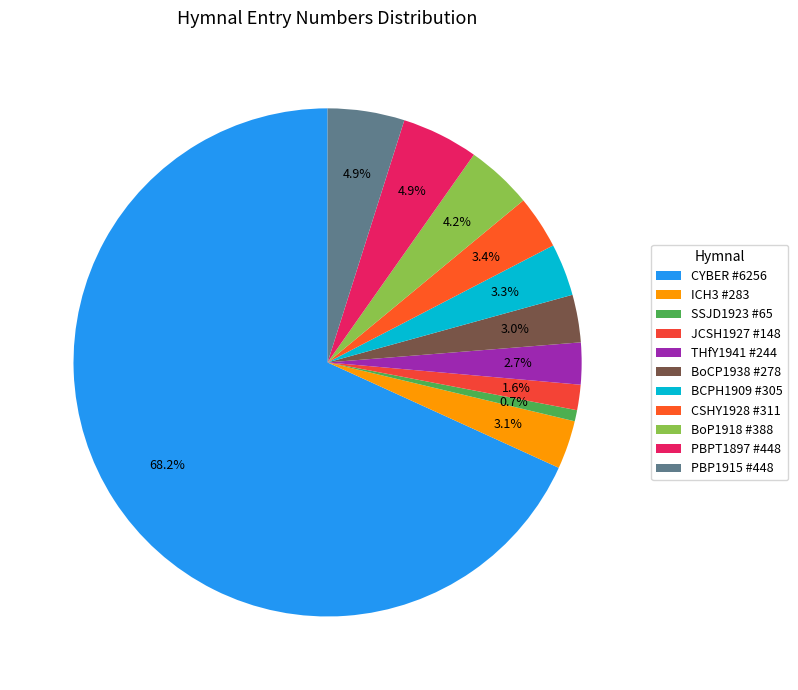

To the nearest percent, what is the combined percentage of BCPH1909 #305 and JCSH1927 #148?

5%